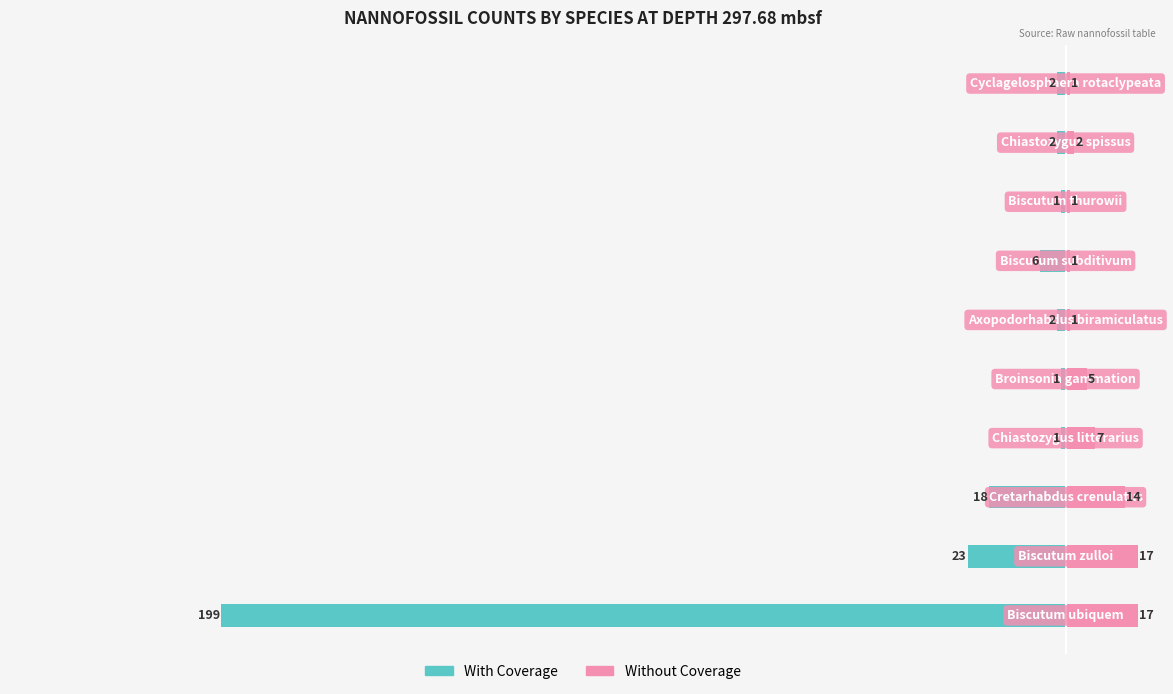

How many data points does each series have?

10